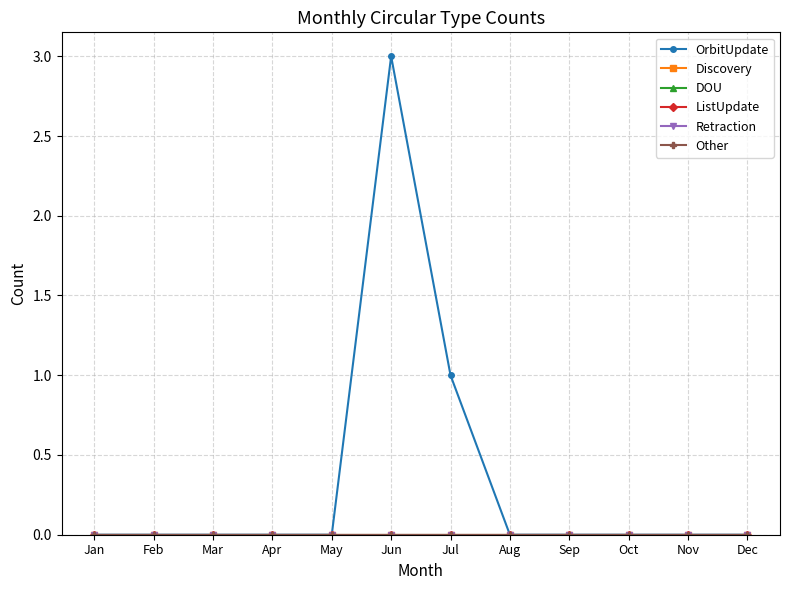

True or false: OrbitUpdate and Other cross at least once.

False